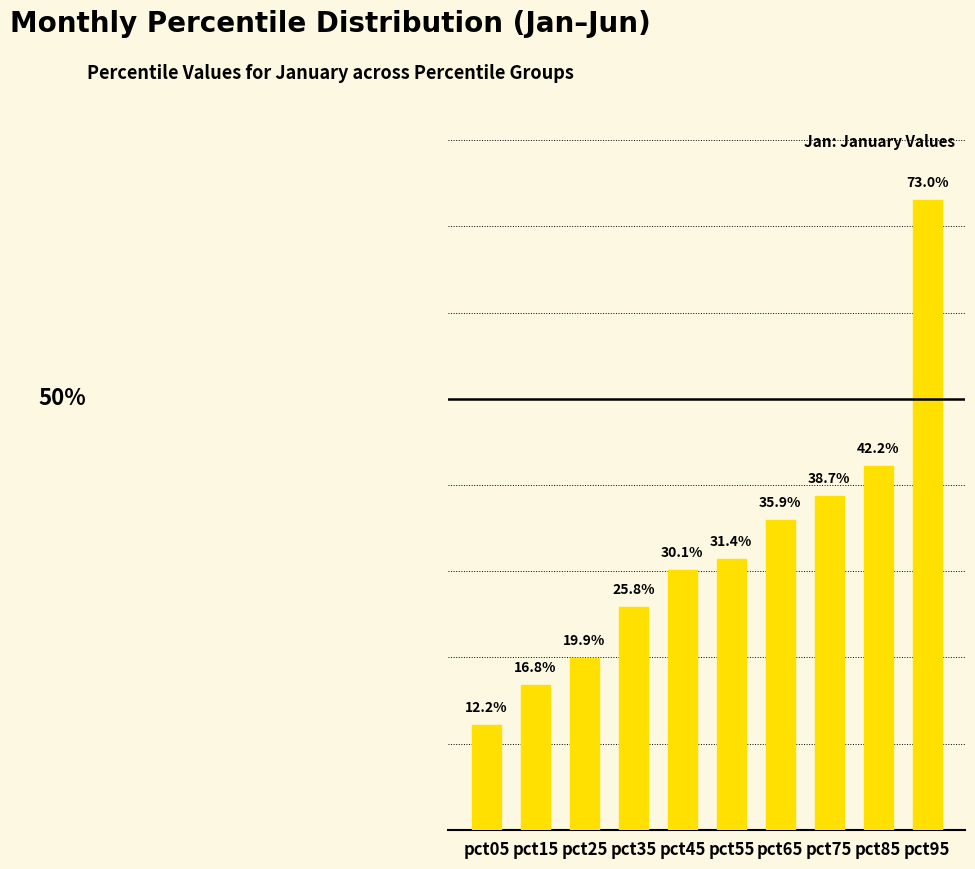

What is the difference between the second highest and minimum values?

0.3